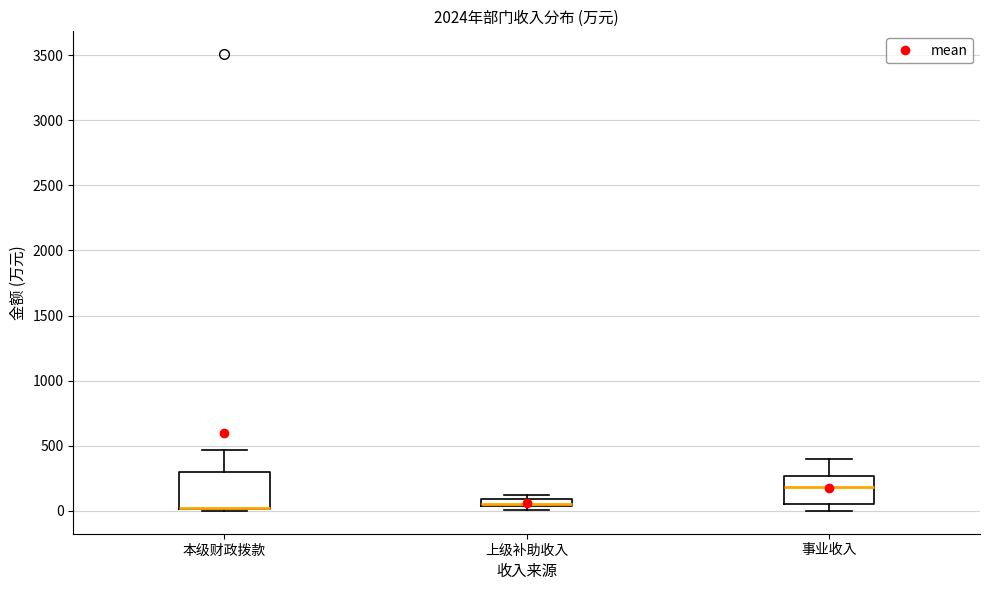

Which box is the tallest, from its lower edge to its upper edge?

本级财政拨款